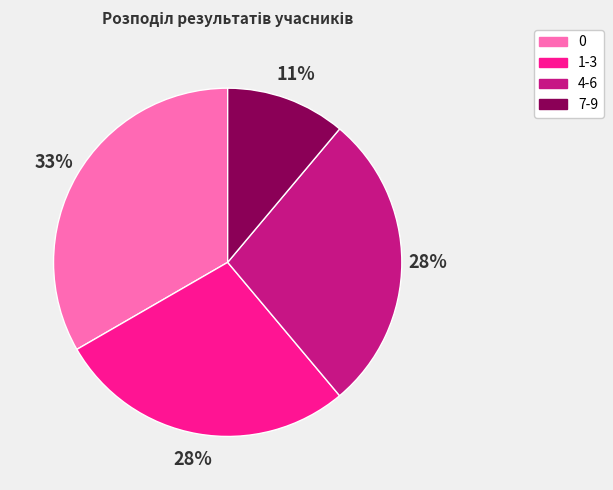

Which category has the biggest portion of the pie?

0